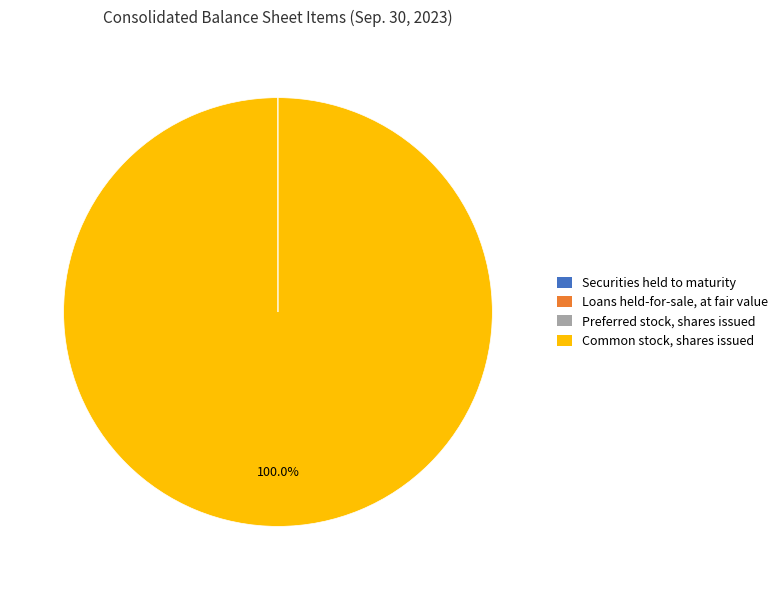

Is there any slice that represents more than half of the pie?

Yes